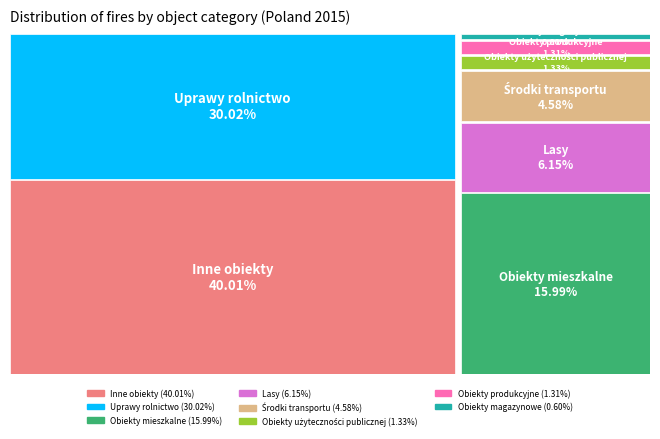

Rank the categories by value from highest to lowest.

Inne obiekty, Uprawy rolnictwo, Obiekty mieszkalne, Lasy, Środki transportu, Obiekty użyteczności publicznej, Obiekty produkcyjne, Obiekty magazynowe